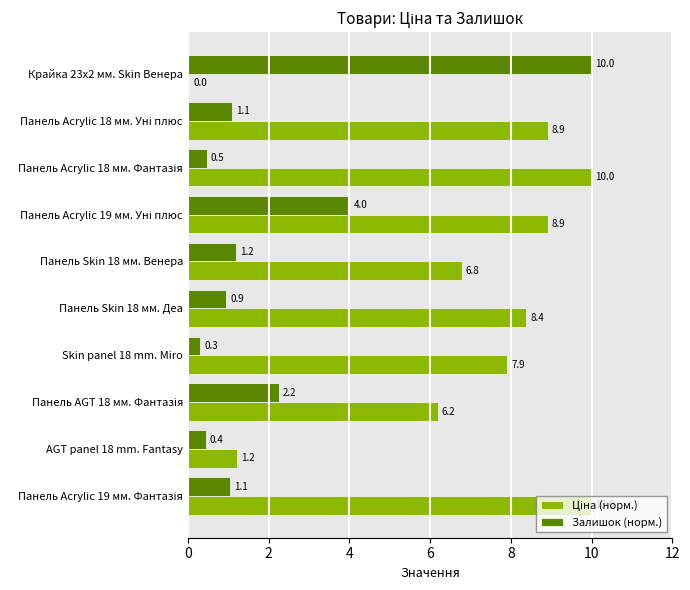

Read the Залишок (норм.) value at Панель Skin 18 мм. Деа.

0.9